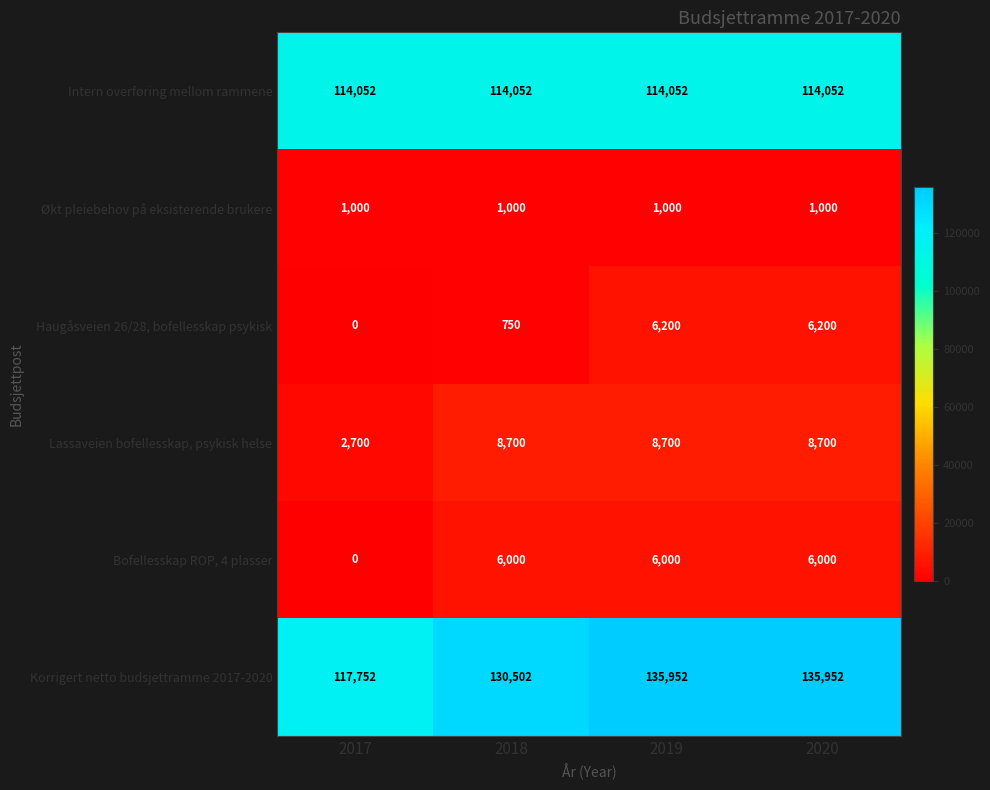

Read the Bofellesskap ROP, 4 plasser value at 2019.

6000